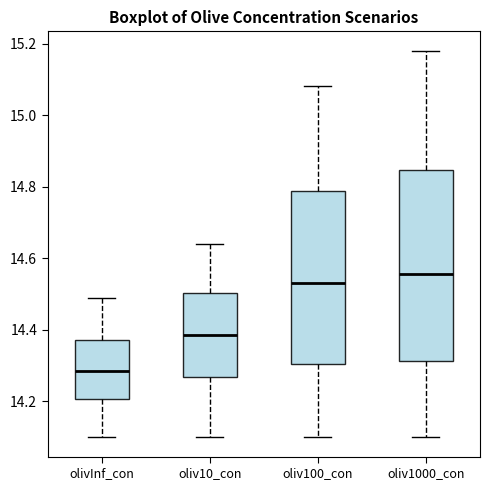

Reading left to right, read every box against the y-axis: the position of its median line, the range the box covers, and the ends of its whiskers. The values are not printed on the chart, so give them approximately, as read against the axis.

olivInf_con: median 14.28, box 14.20 to 14.38, whiskers 14.10 to 14.50
oliv10_con: median 14.38, box 14.26 to 14.50, whiskers 14.10 to 14.64
oliv100_con: median 14.54, box 14.30 to 14.78, whiskers 14.10 to 15.08
oliv1000_con: median 14.56, box 14.32 to 14.84, whiskers 14.10 to 15.18